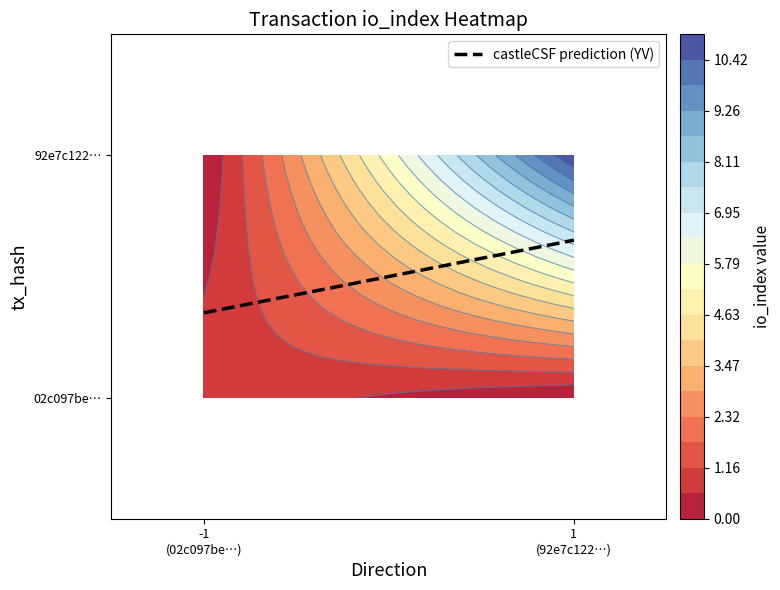

List the series in order of their overall mean, highest first.

92e7c1229a0ac7b2d503caf73301cc5f58d8e06, 02c097be31721bc380ceac1418927690a4e4365